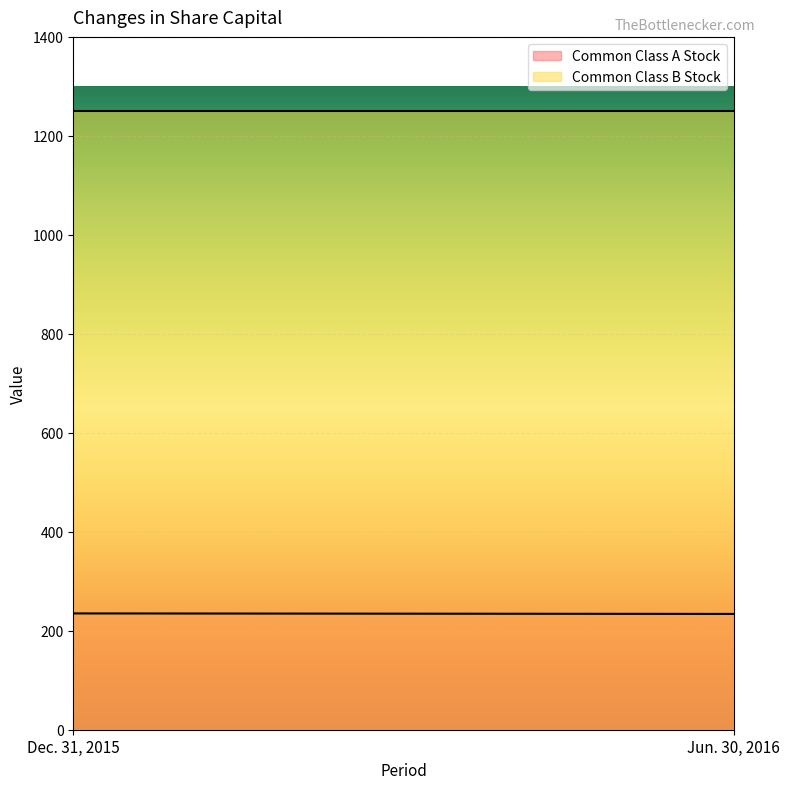

Which category has the highest value across all series?

Dec. 31, 2015